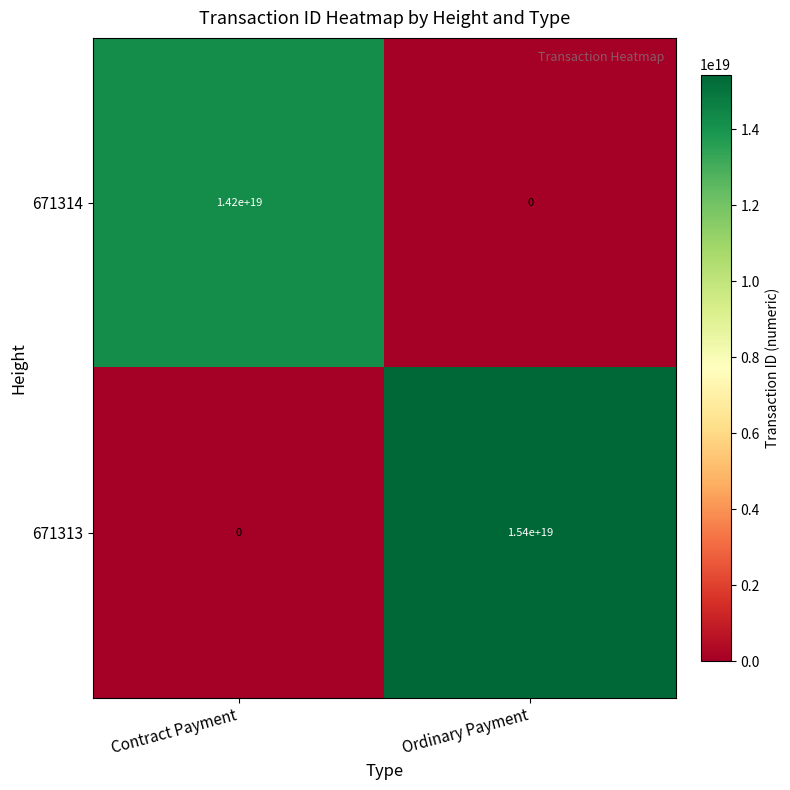

At which label is 671313 closest to 7700000000000000000?

Contract Payment